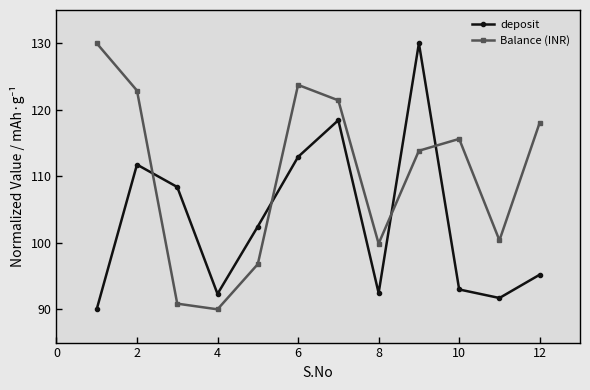

How many intersections are there between deposit and Balance (INR)?

4